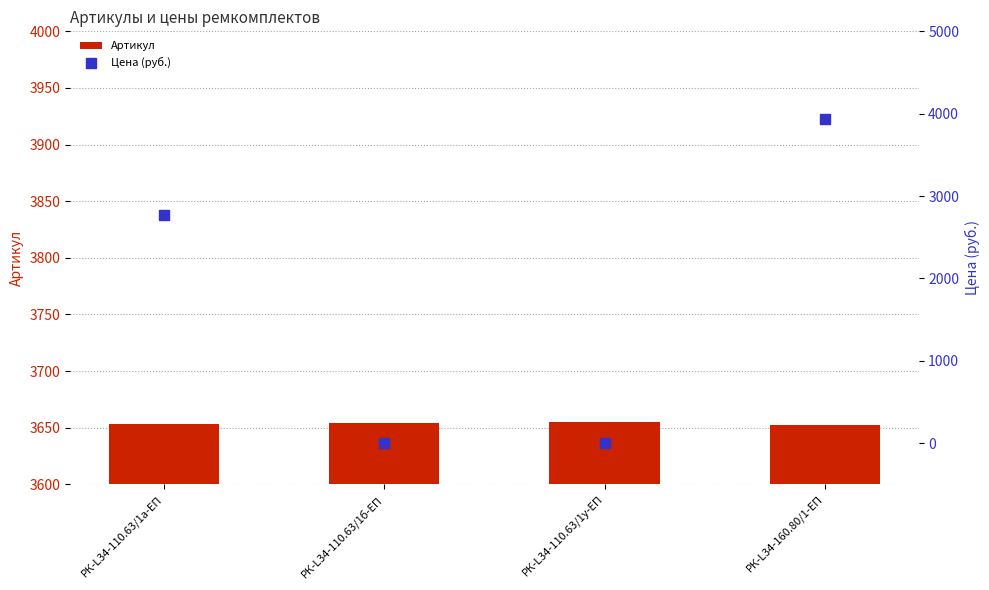

What are all the series names shown in the legend?

Артикул, Цена (руб.)